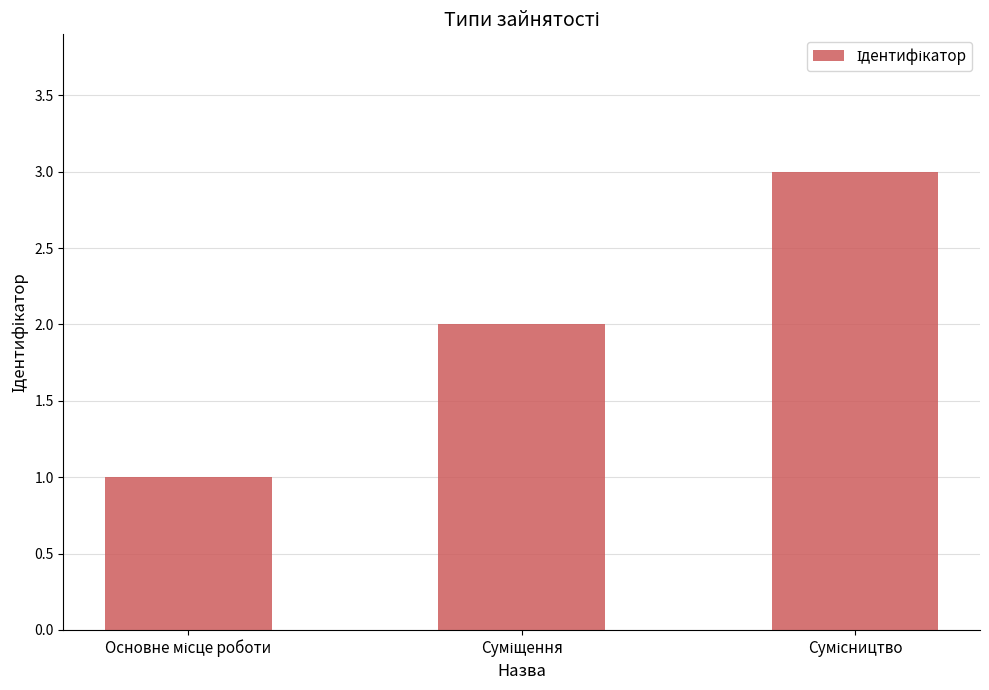

What is the value of the 3rd bar from the left?

3